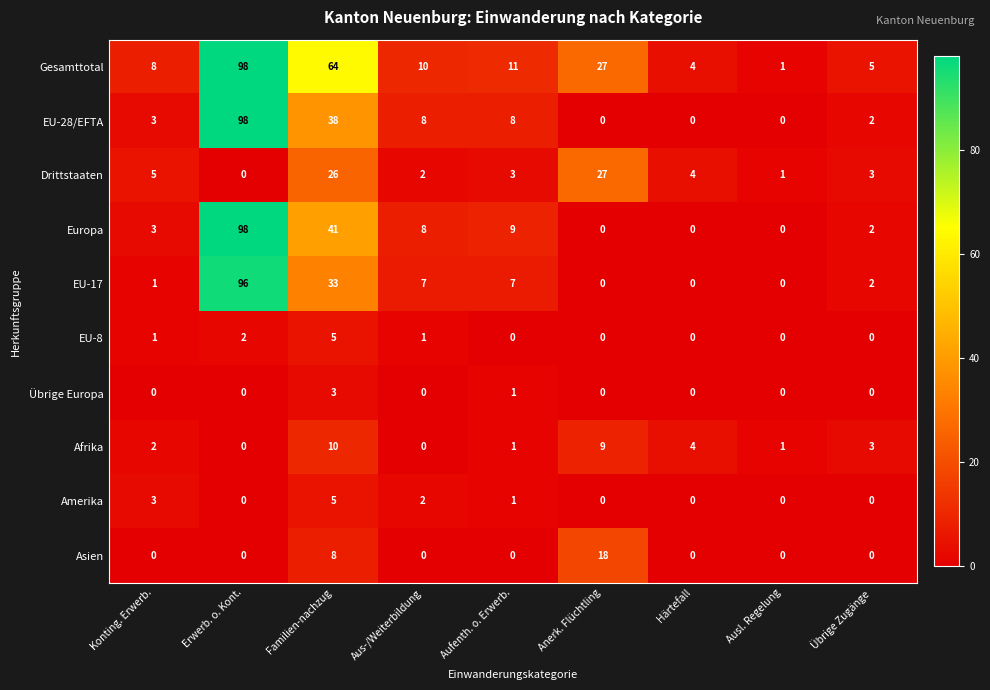

The value of EU-8 at Anerk. Flüchtling is 0. True or false?

True